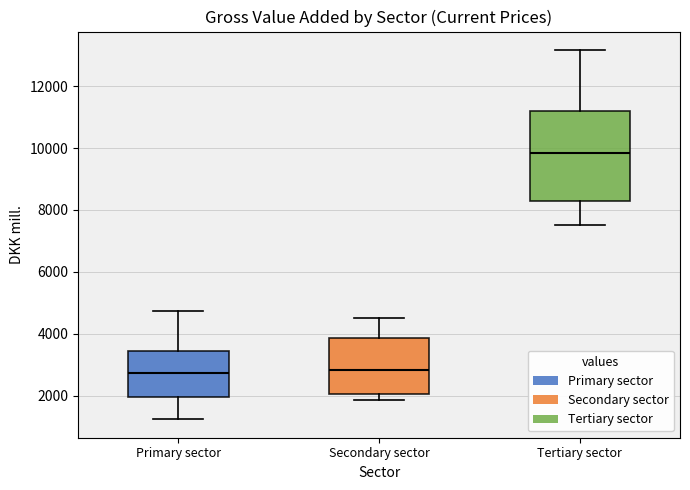

Which box is the tallest, from its lower edge to its upper edge?

Tertiary sector